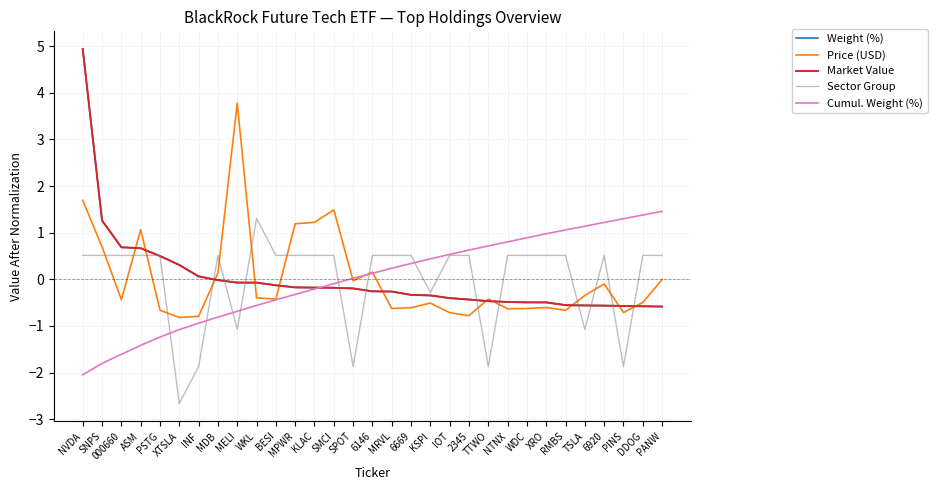

What is the maximum value shown in the chart?

4.9